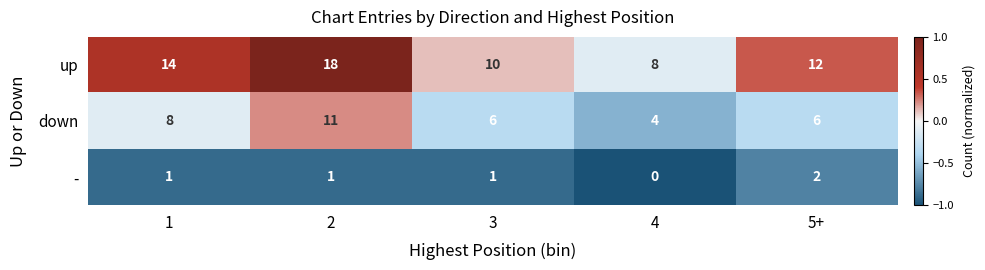

List the series in order of their peak value, highest first.

up, down, -